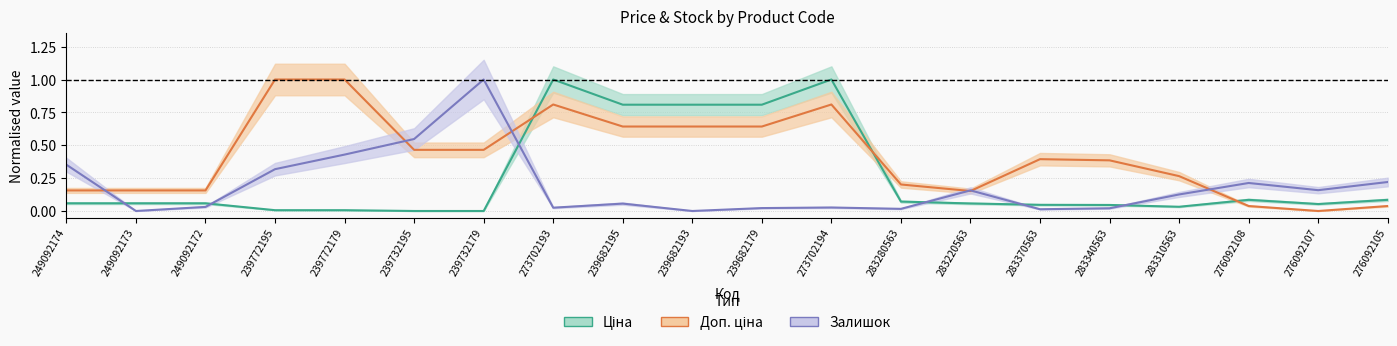

What is the difference between the second highest and second lowest values in the Ціна series?

1.0